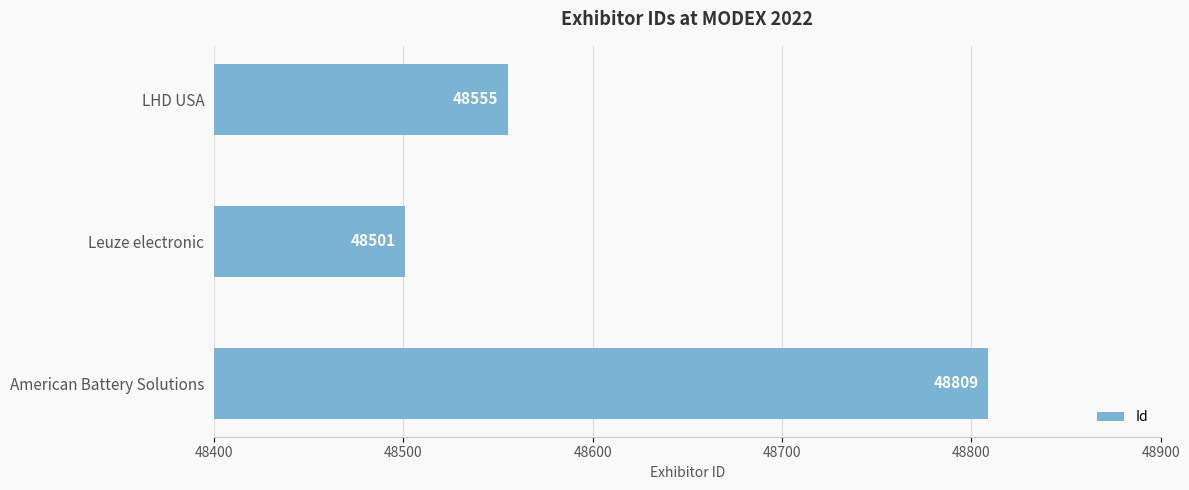

Reading bottom to top, list all the values displayed in this chart.

48809	48501	48555